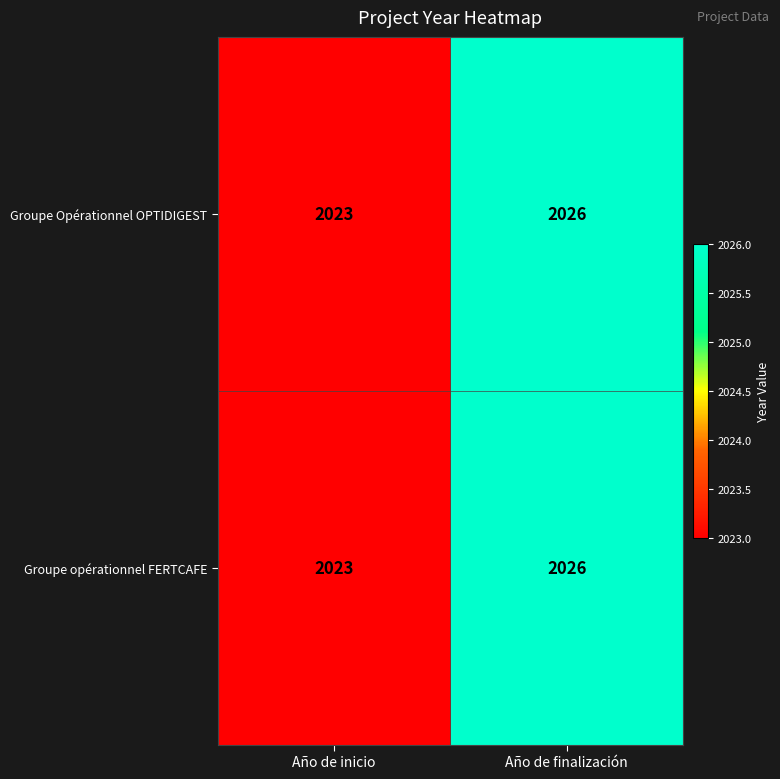

The Groupe opérationnel FERTCAFE series shows 2026 at Año de finalización. True or false?

True